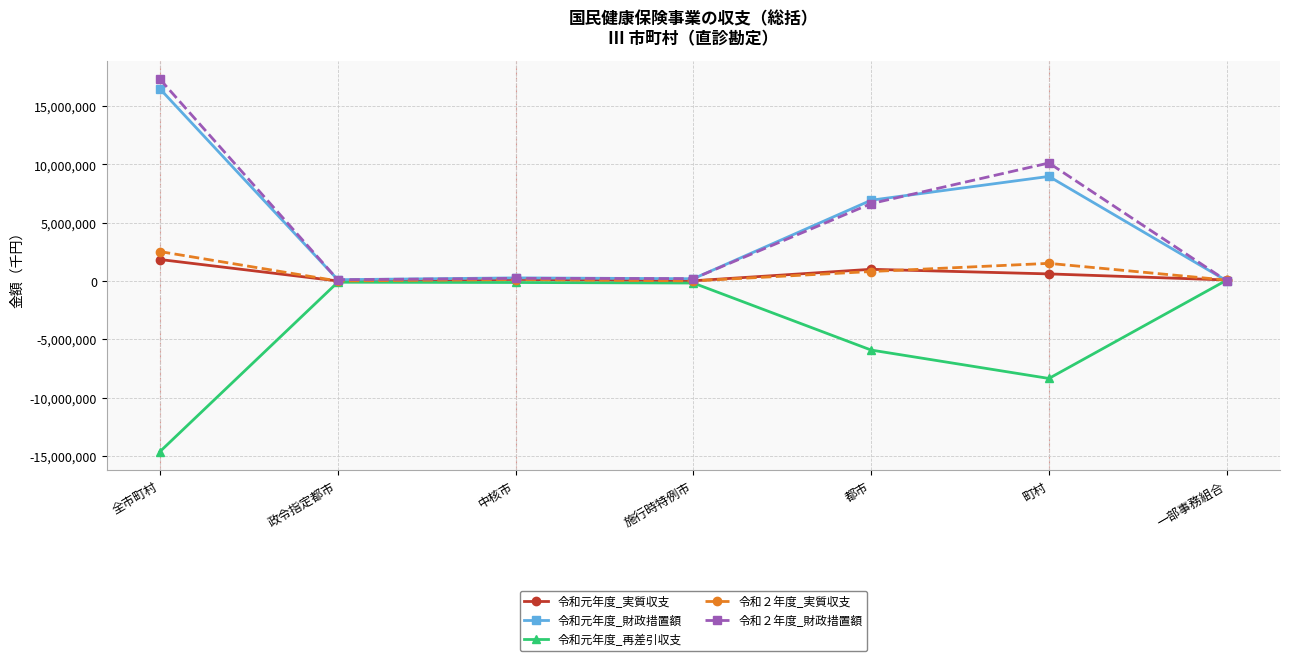

What is the minimum value shown in the chart?

-14635778